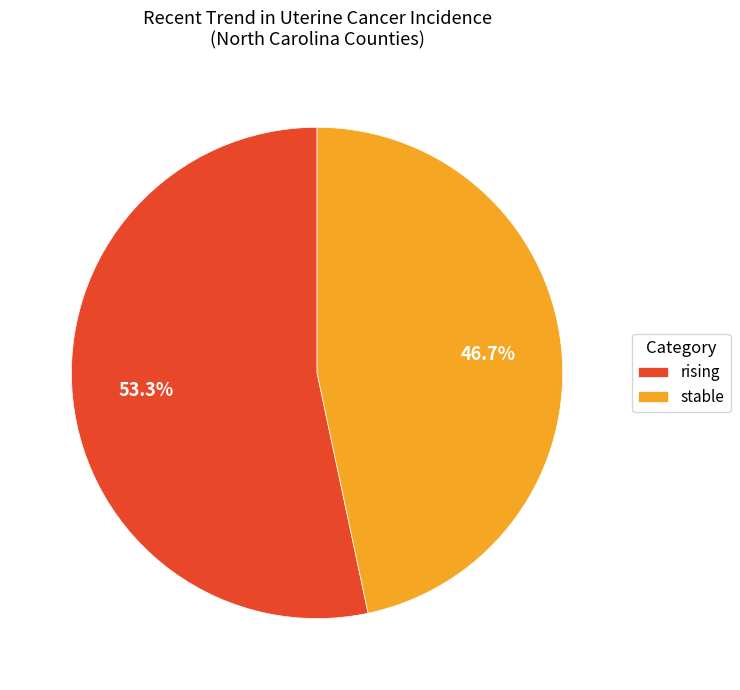

What is the largest slice in the pie chart?

rising